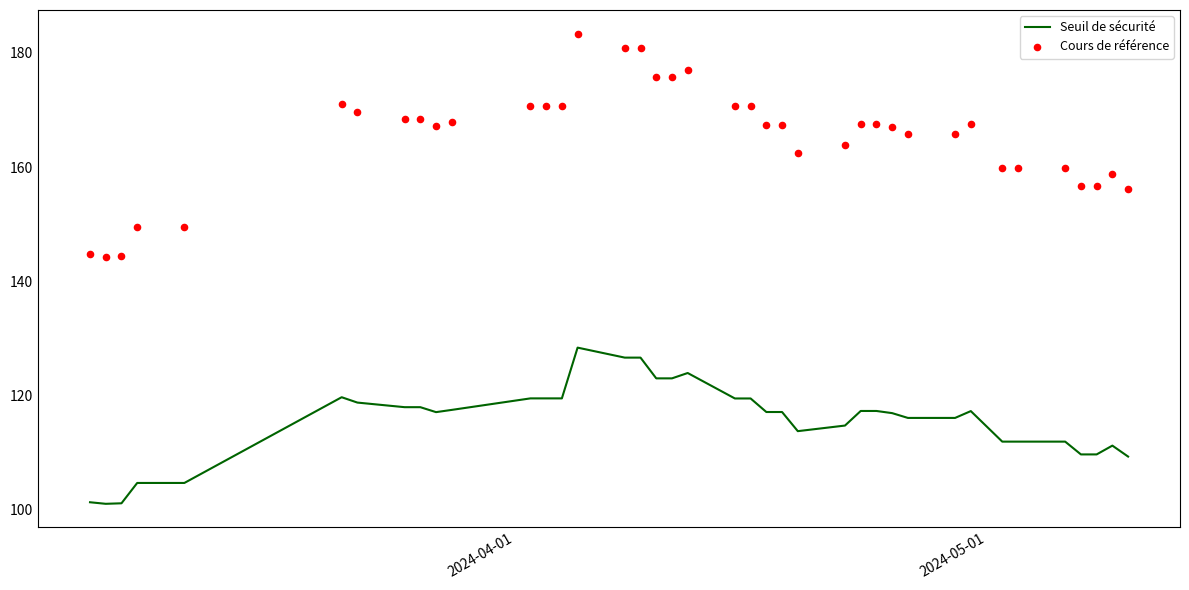

What is the minimum value for Seuil de sécurité?

101.0